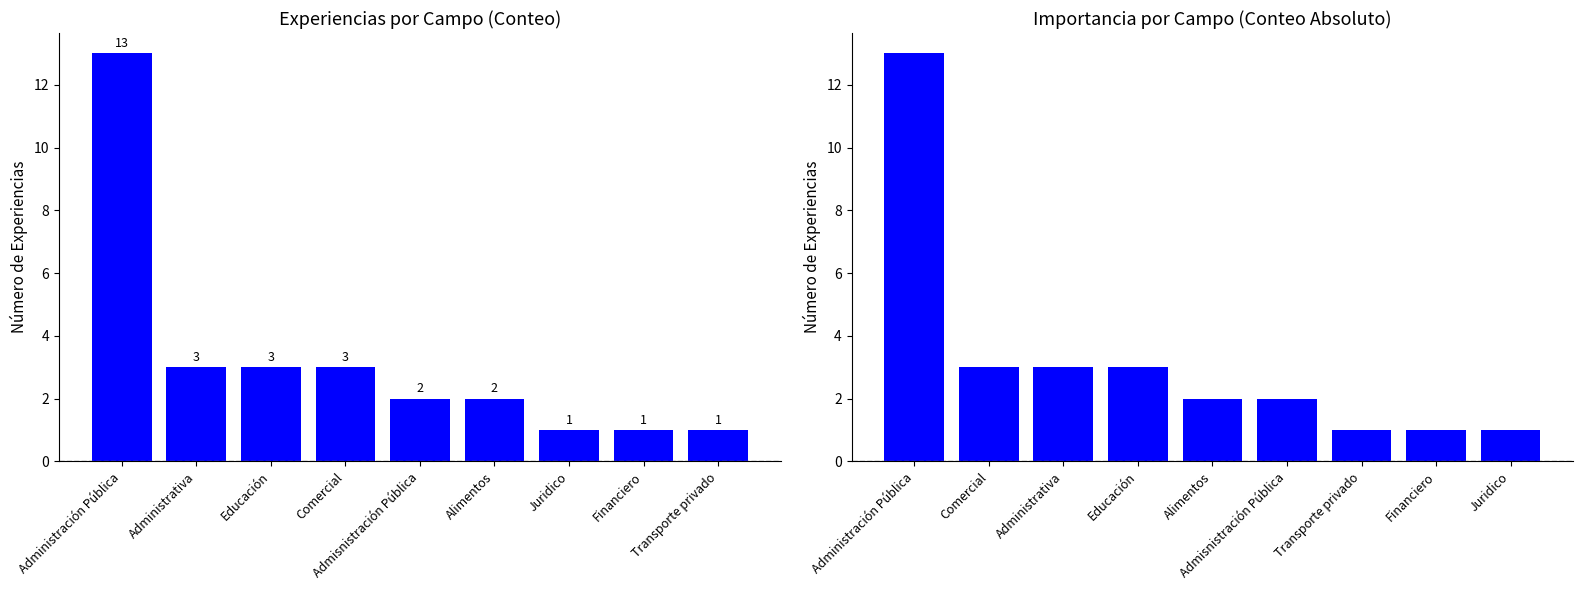

Reading right to left, extract all data points from this chart.

Número de Experiencias: 1	1	1	2	2	3	3	3	13
Número de Experiencias (Ordenado): 1	1	1	2	2	3	3	3	13